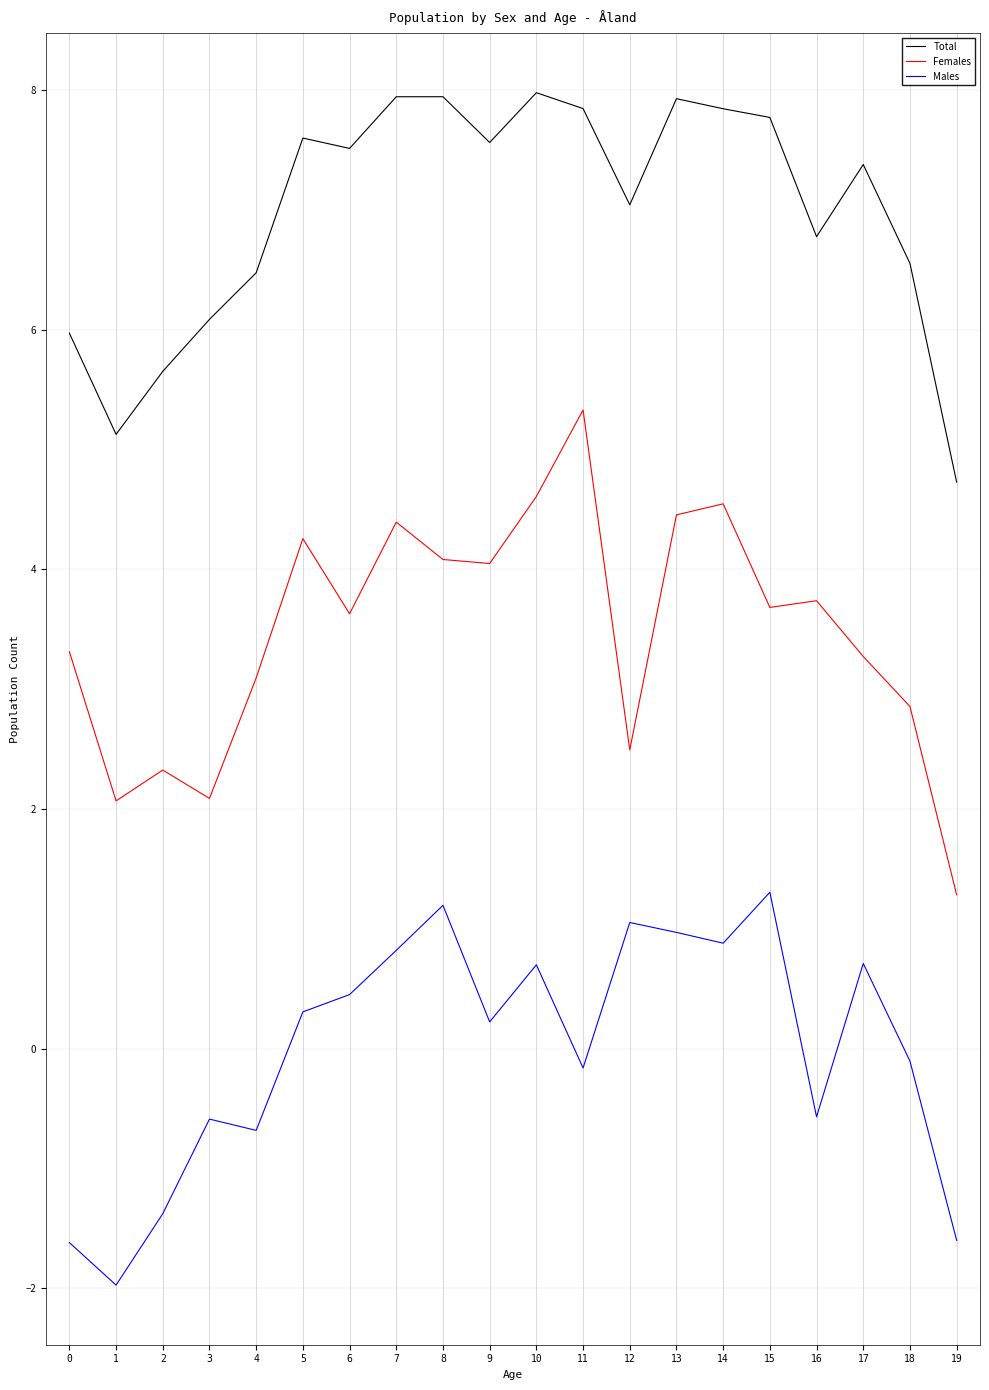

At which label does Males first exceed 0?

5